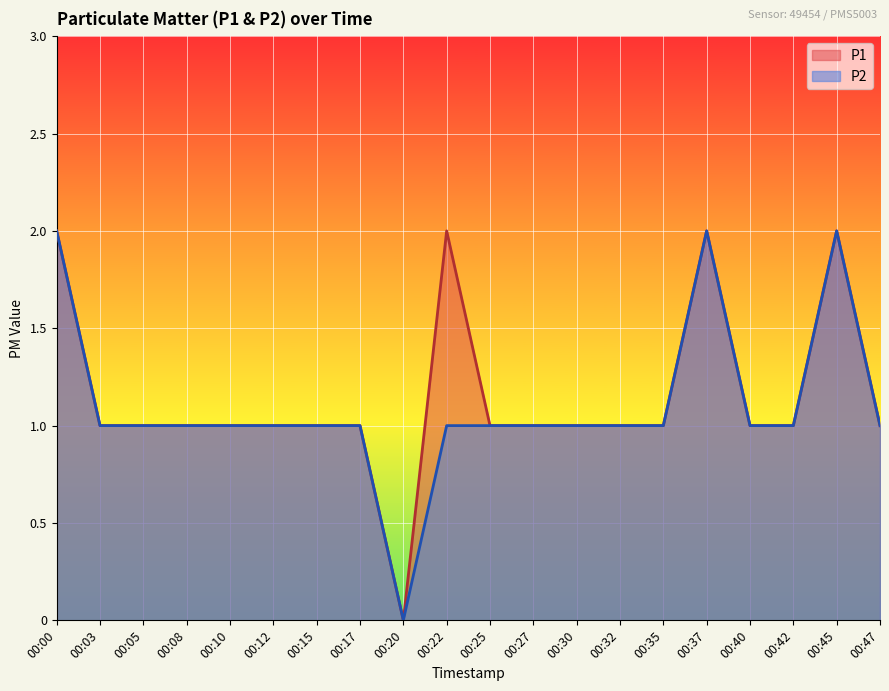

What is the sum of the P2 values at 00:32 and 00:30?

2